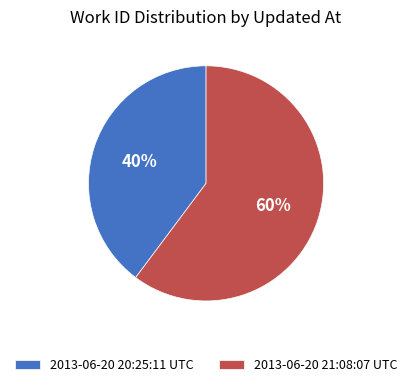

Do 2013-06-20 20:25:11 UTC and 2013-06-20 21:08:07 UTC together represent more than half of the pie?

Yes